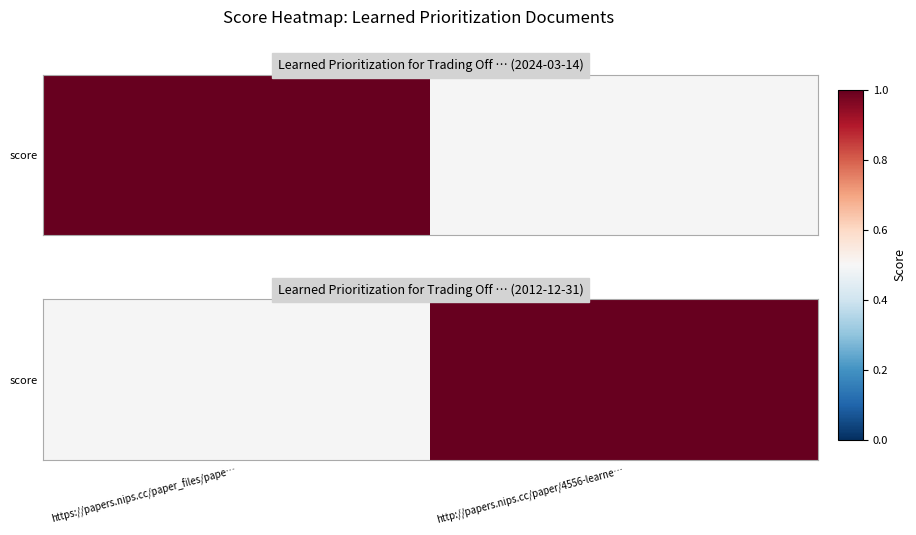

At which category does the chart reach its peak across all series?

http://papers.nips.cc/paper/4556-learne…